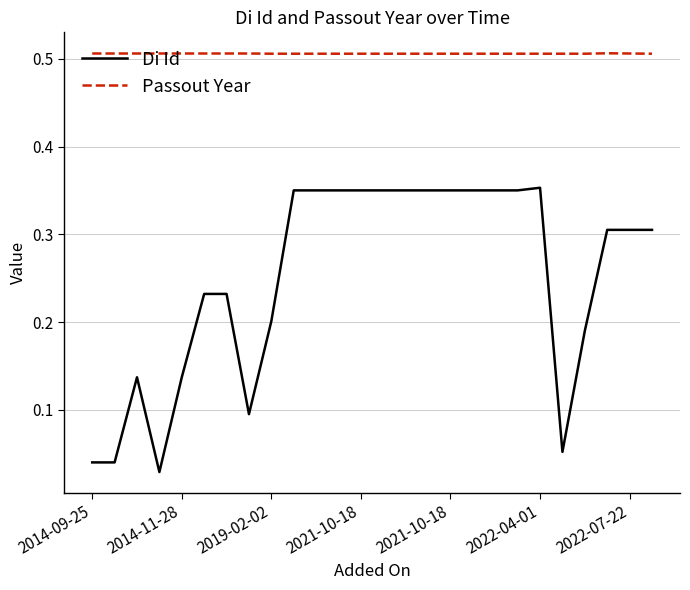

Which series has the largest total across all categories?

Passout Year